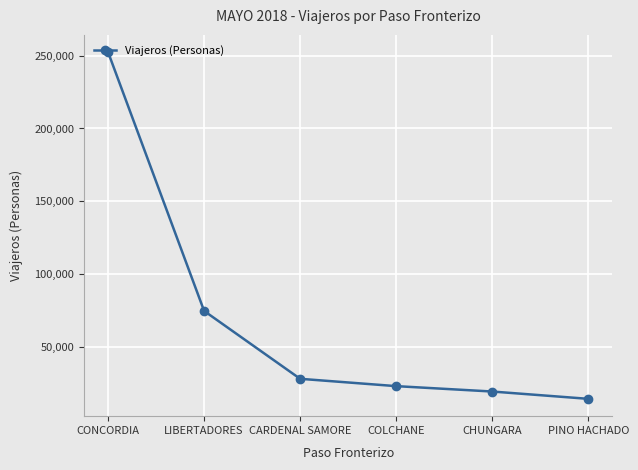

What is the minimum value shown in the chart?

14292